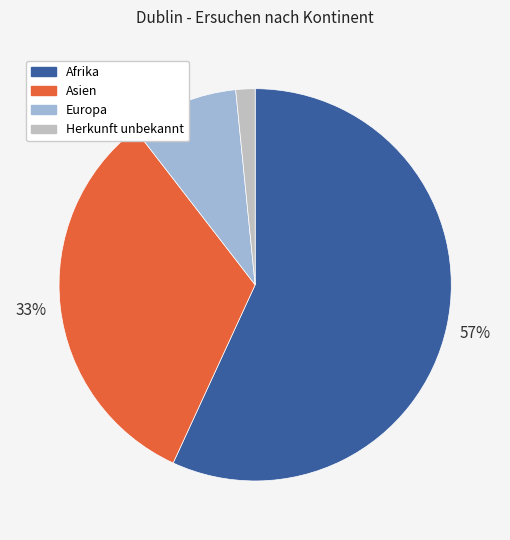

Rank the categories by value from highest to lowest.

Afrika, Asien, Europa, Herkunft unbekannt